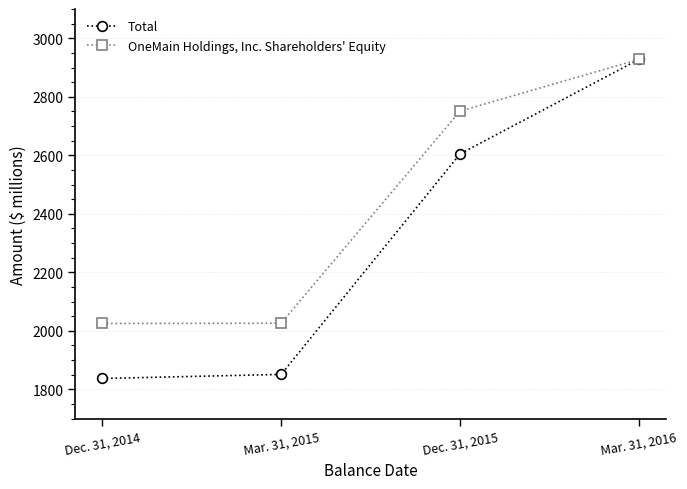

Which series changed the most between Mar. 31, 2015 and Mar. 31, 2016?

Total